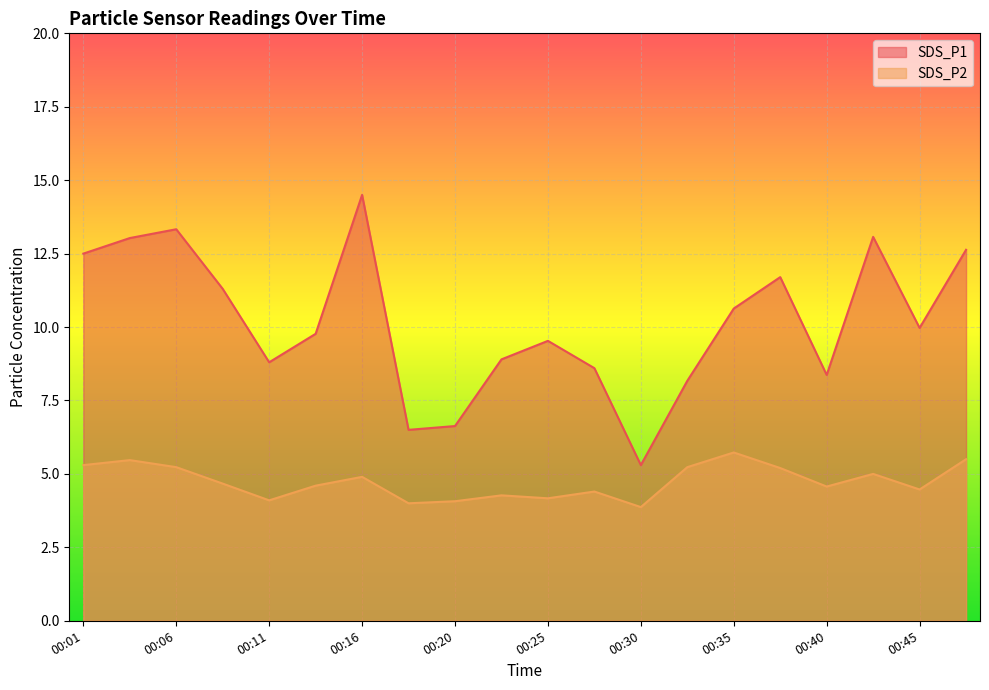

Rank the categories by SDS_P2 value from lowest to highest.

00:30, 00:18, 00:20, 00:11, 00:25, 00:23, 00:28, 00:45, 00:40, 00:13, 00:08, 00:16, 00:43, 00:38, 00:06, 00:33, 00:01, 00:03, 00:47, 00:35